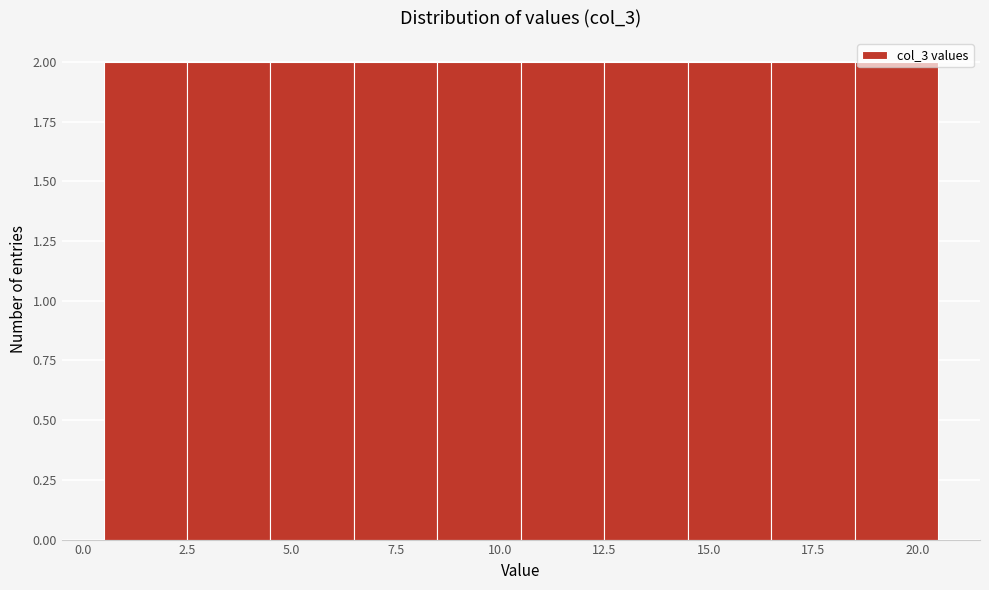

What is the height of the bar covering 2.5 to 4.5 on the x-axis? The values are not printed on the chart, so give them approximately, as read against the axis.

2